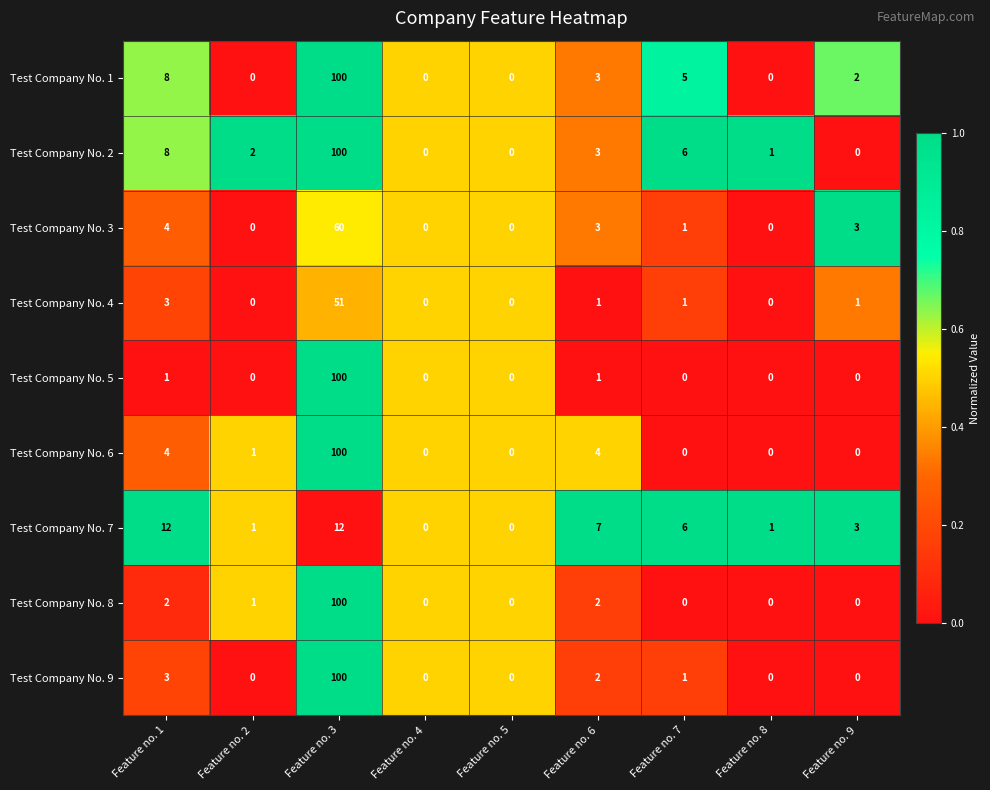

Between Feature no. 4 and Feature no. 6, which series saw the biggest shift?

Test Company No. 7